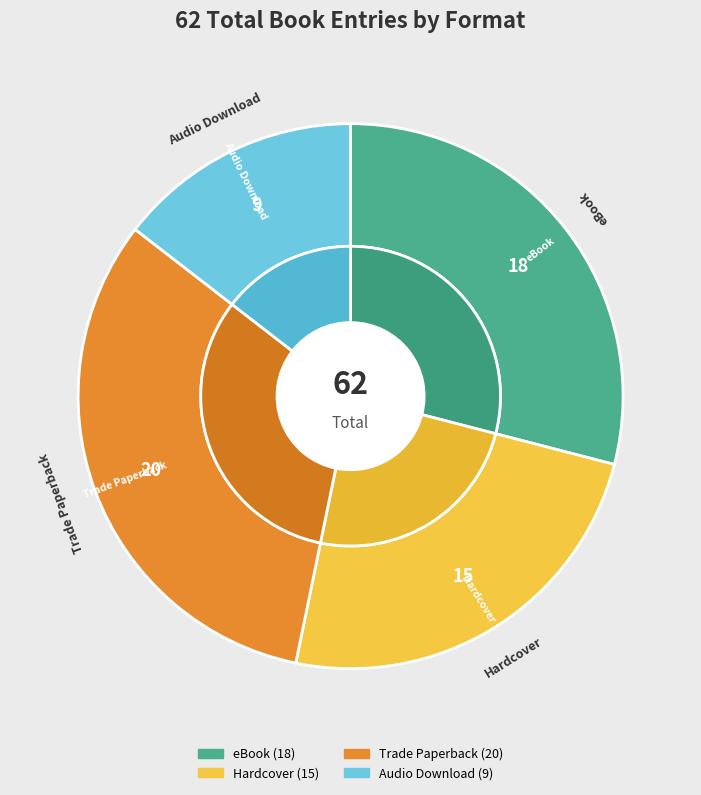

The Trade Paperback slice represents 32% of the pie. True or false?

True